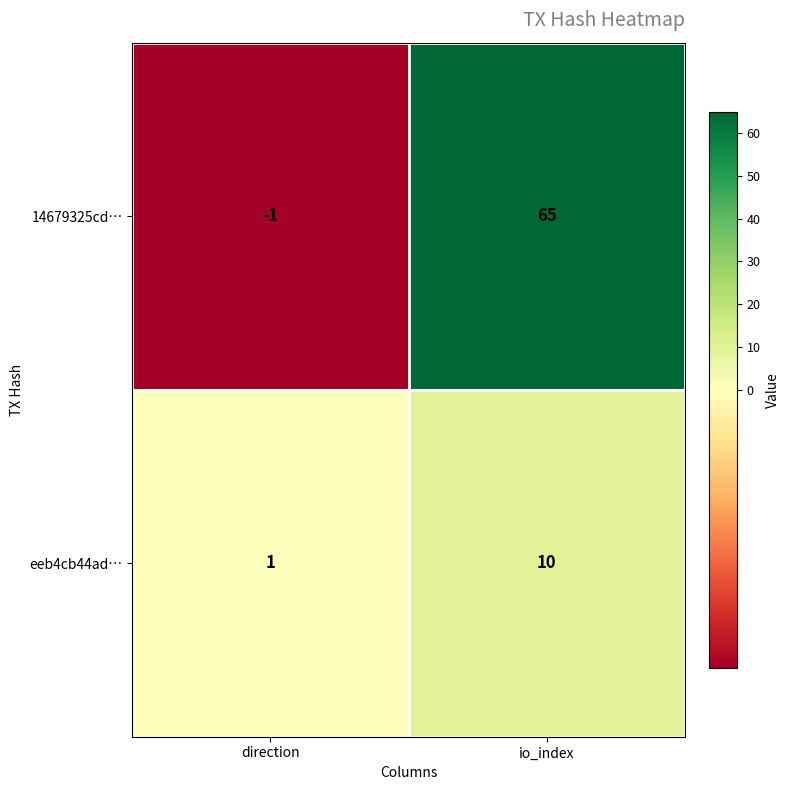

Reading left to right, transcribe all the data shown in this chart.

14679325cd…: direction=-1	io_index=65
eeb4cb44ad…: direction=1	io_index=10